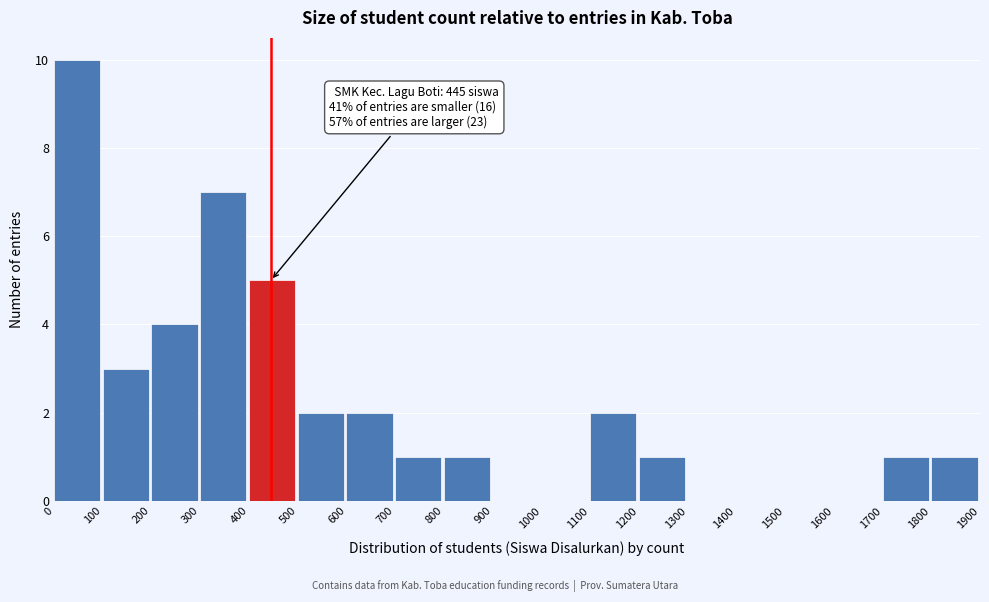

Which range on the x-axis has the tallest bar?

0 to 100